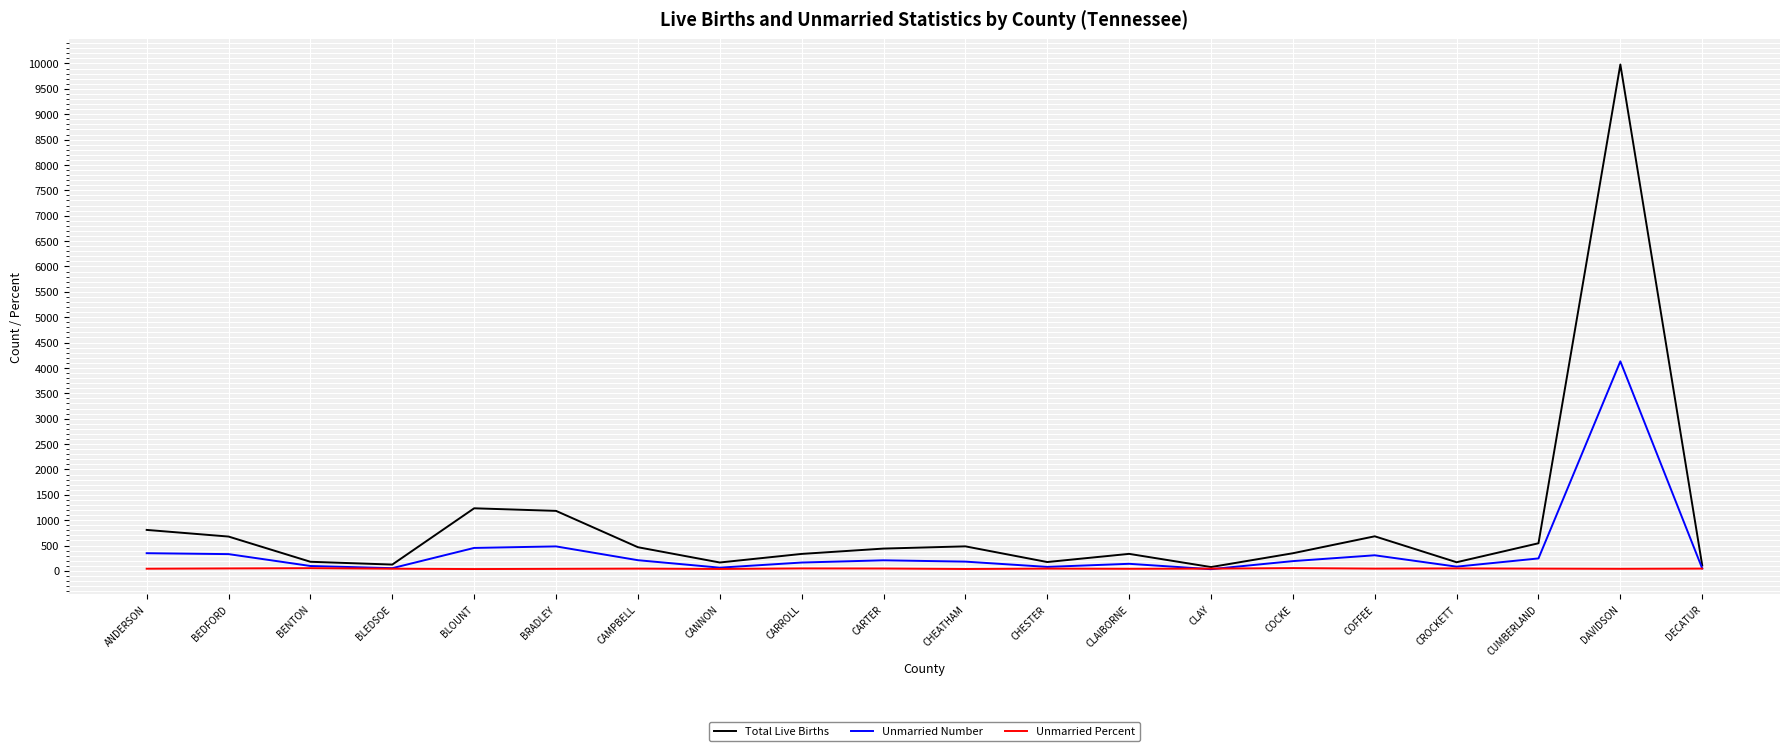

Count the number of data series in this chart.

3